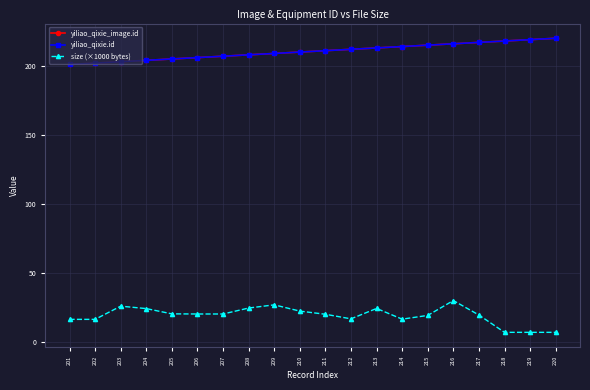

True or false: yiliao_qixie_image.id and yiliao_qixie.id cross at least once.

False